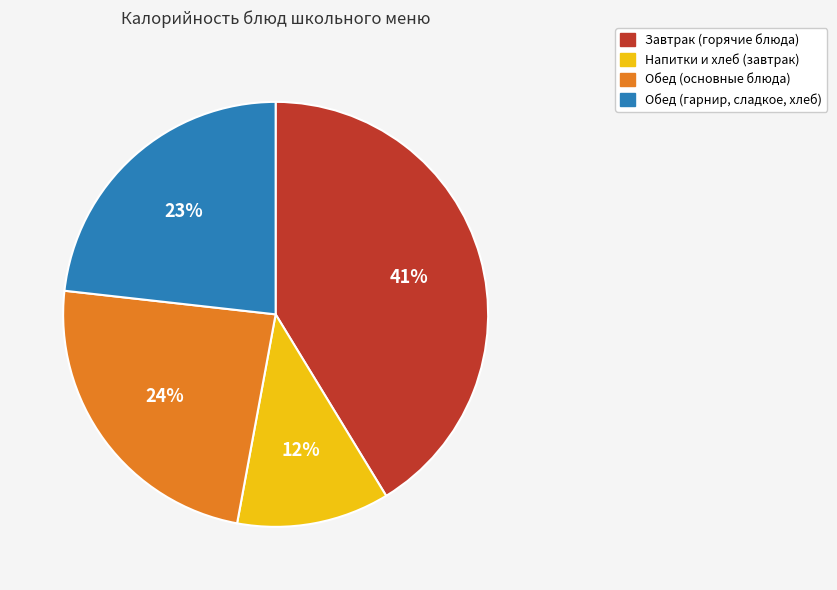

How many segments does this pie chart have?

4